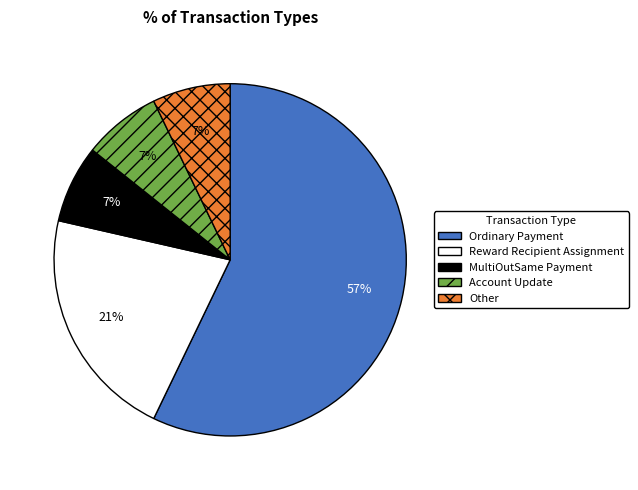

True or false: Reward Recipient Assignment accounts for 30% of the total.

False